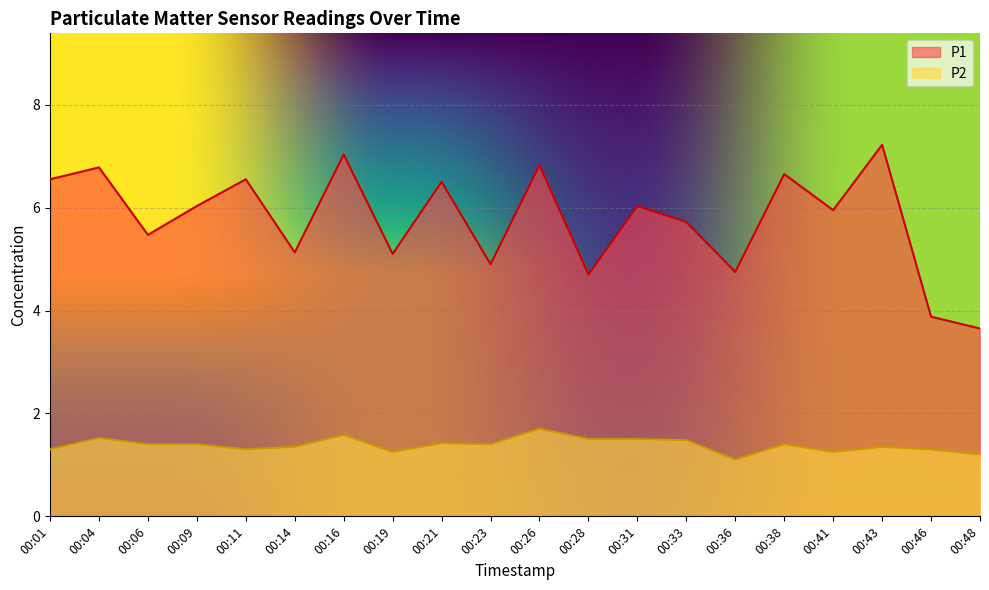

List the series in order of their peak value, lowest first.

P2, P1